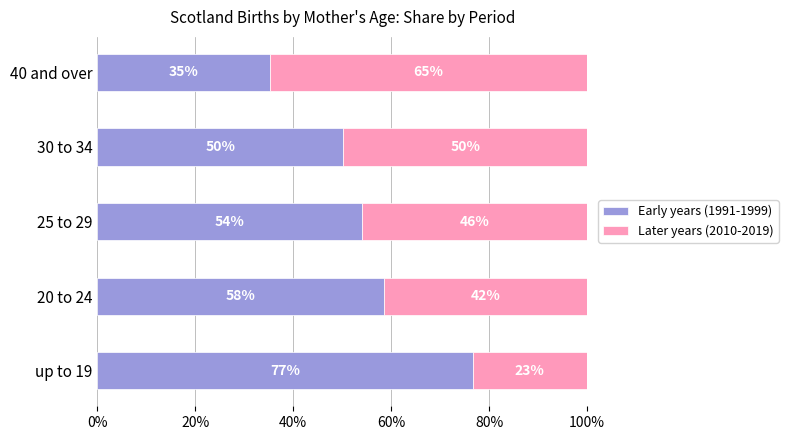

Which category has the highest value in the Early years (1991-1999) series?

up to 19